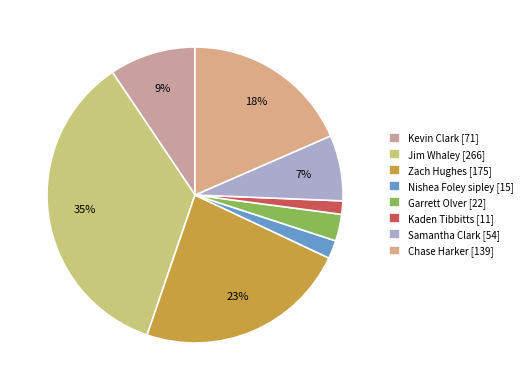

Which has a higher value, Chase Harker or Garrett Olver?

Chase Harker